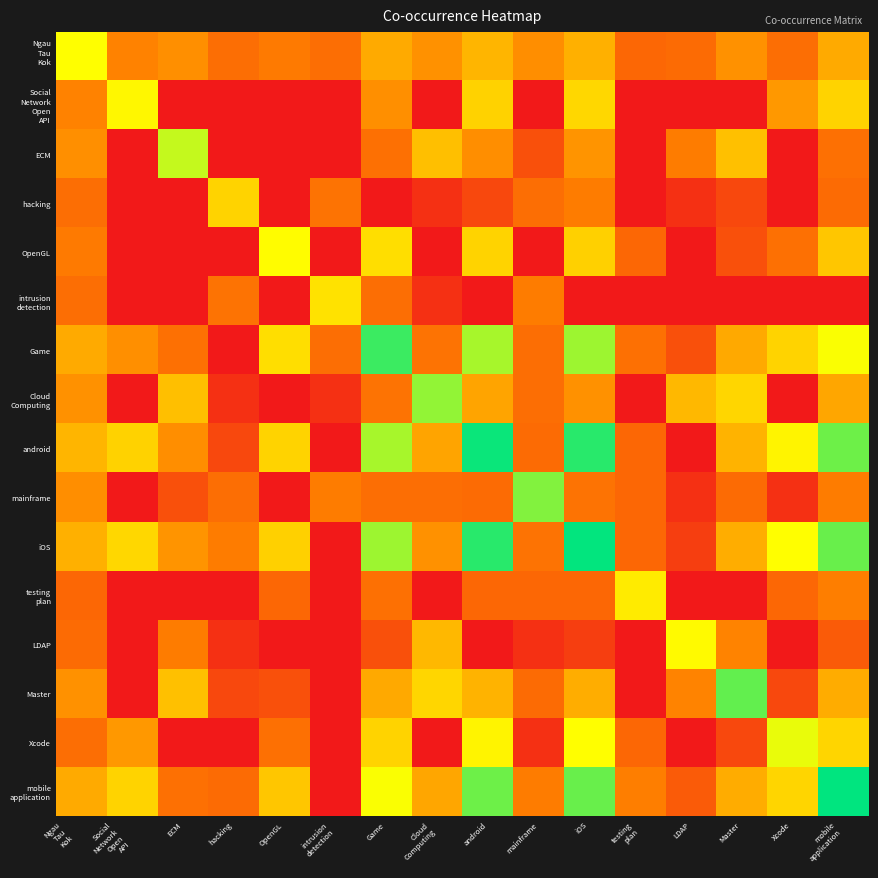

Which has a higher value, Ngau
Tau
Kok
 or iOS?

Ngau
Tau
Kok
